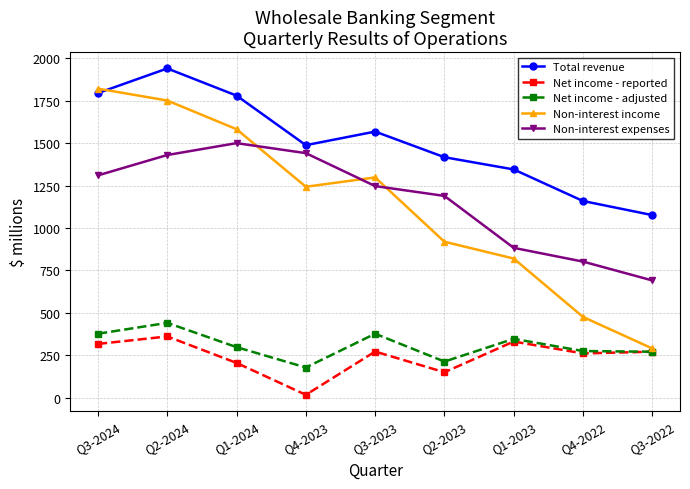

Which series has the largest range (max minus min)?

Non-interest income